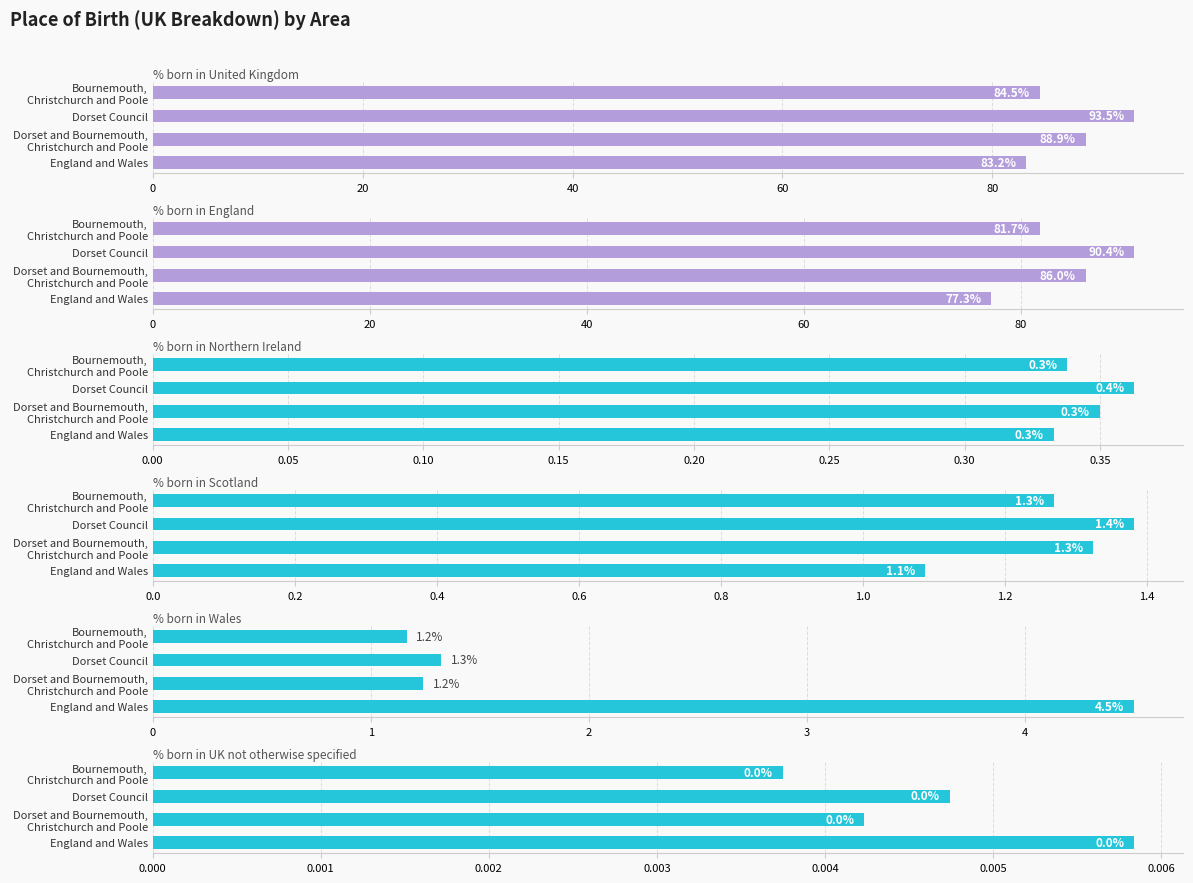

What is the total value across all series at England and Wales?

166.4